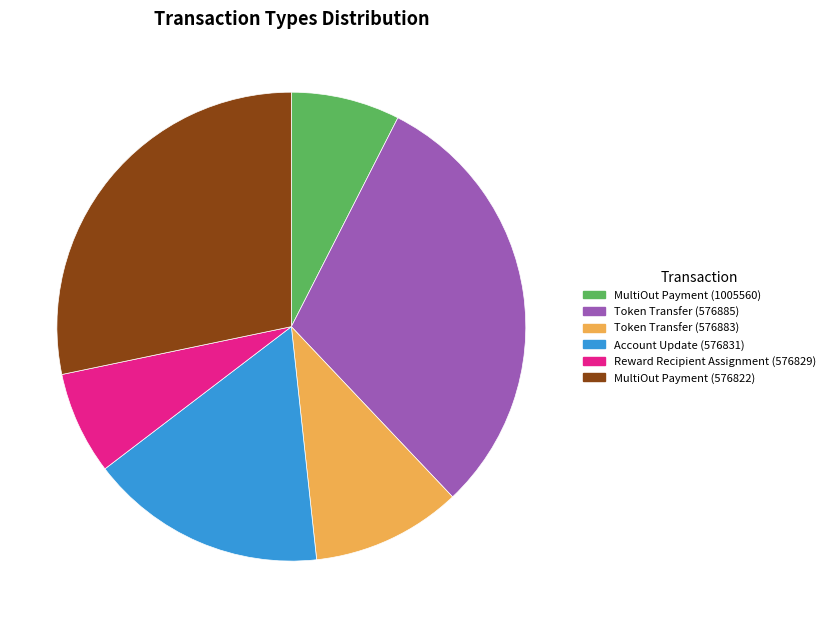

Do MultiOut Payment (576822) and Token Transfer (576883) together represent more than half of the pie?

No